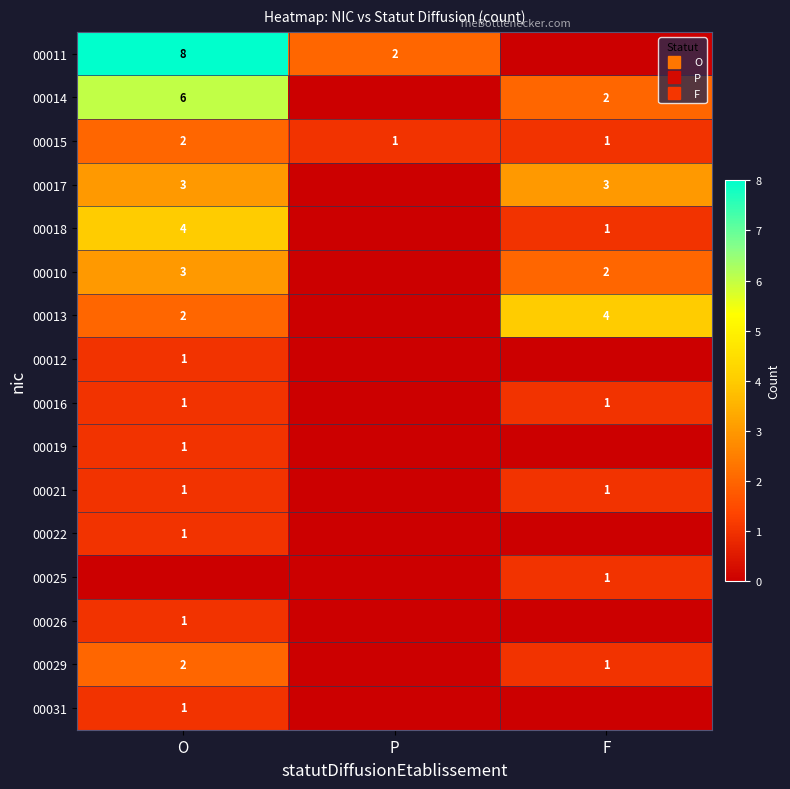

What is the sum of all 00022 values?

1